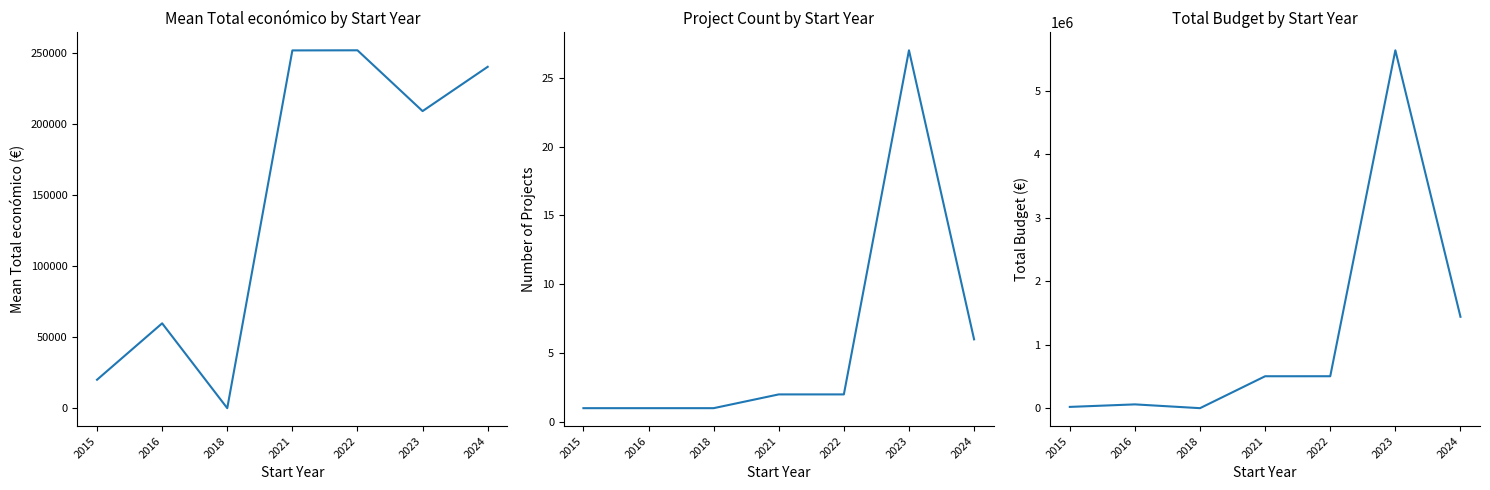

True or false: Mean Total económico has more than 0 interior local peaks.

True